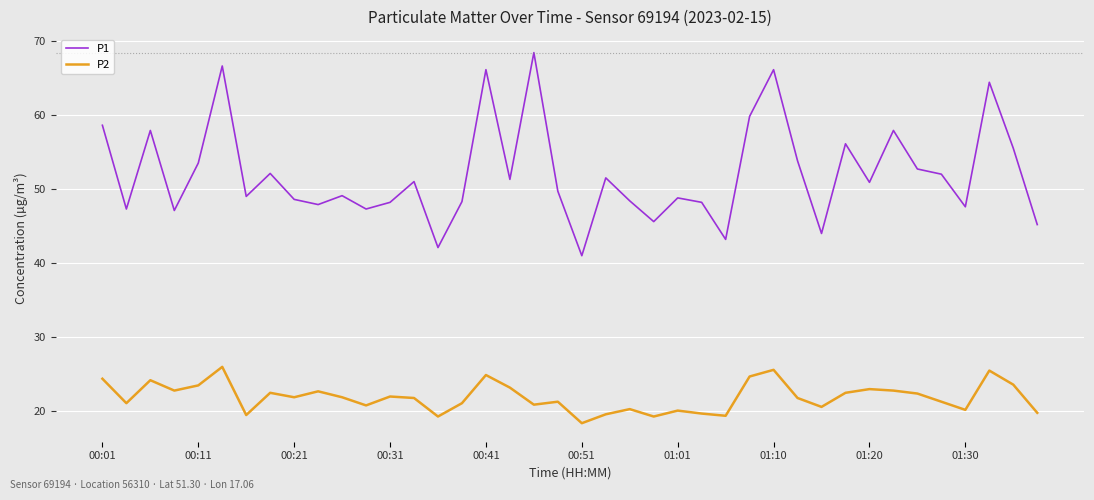

List the series in order of their overall mean, highest first.

P1, P2